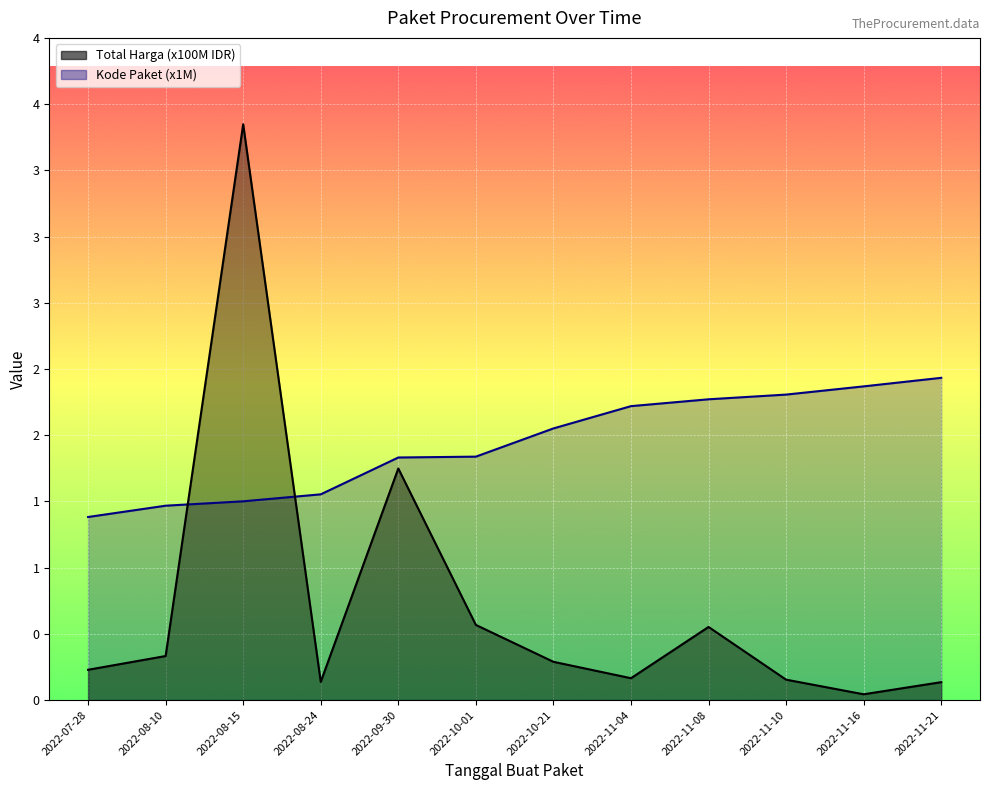

Reading right to left, what are all the values shown in this chart?

Total Harga (Miliar): 0.1	0.0	0.1	0.5	0.1	0.3	0.5	1.5	0.1	3.8	0.3	0.2
Kode Paket: 2.1	2.1	2.0	2.0	1.9	1.8	1.6	1.6	1.4	1.3	1.3	1.2